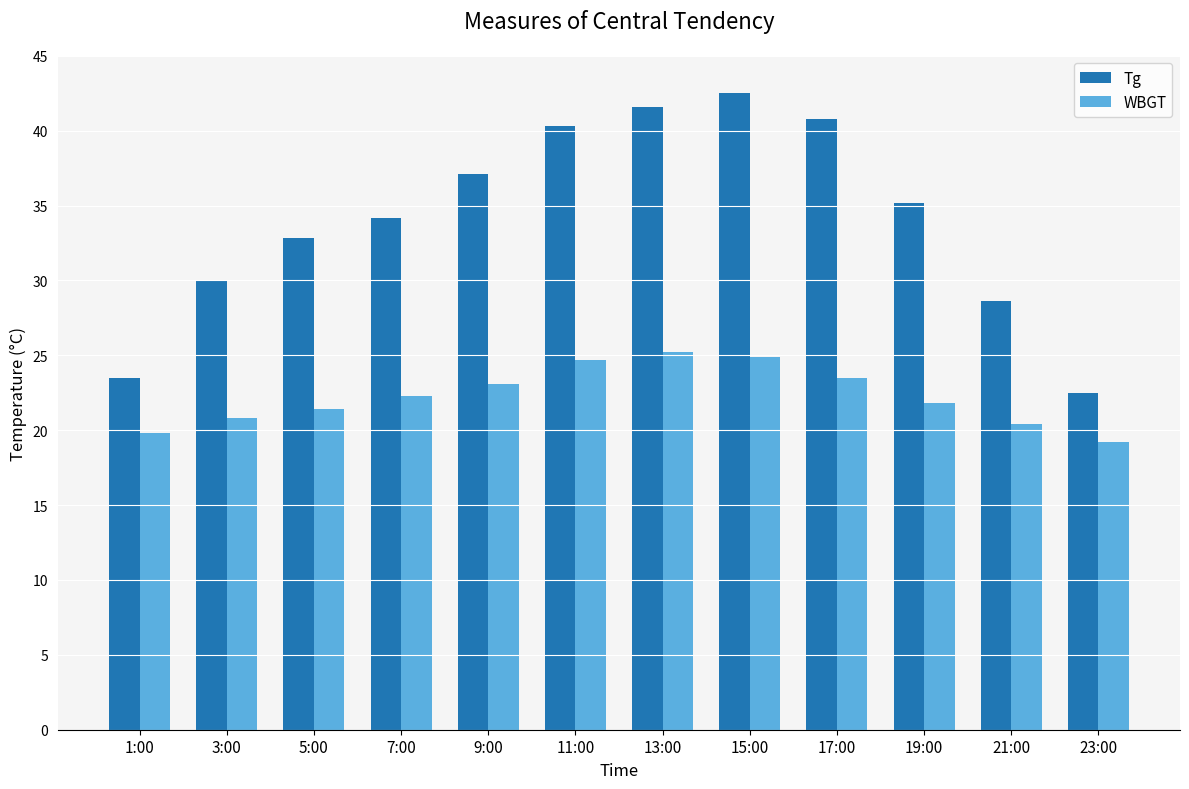

What is the label of the 9th bar from the right?

7:00